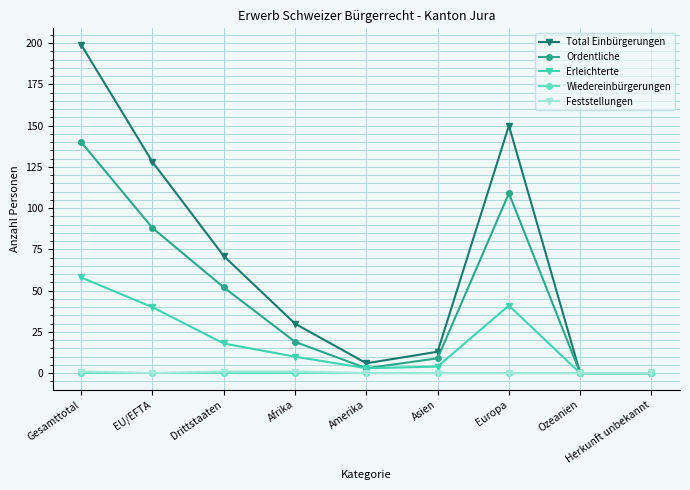

The value of Erleichterte at Ozeanien is 0. True or false?

True